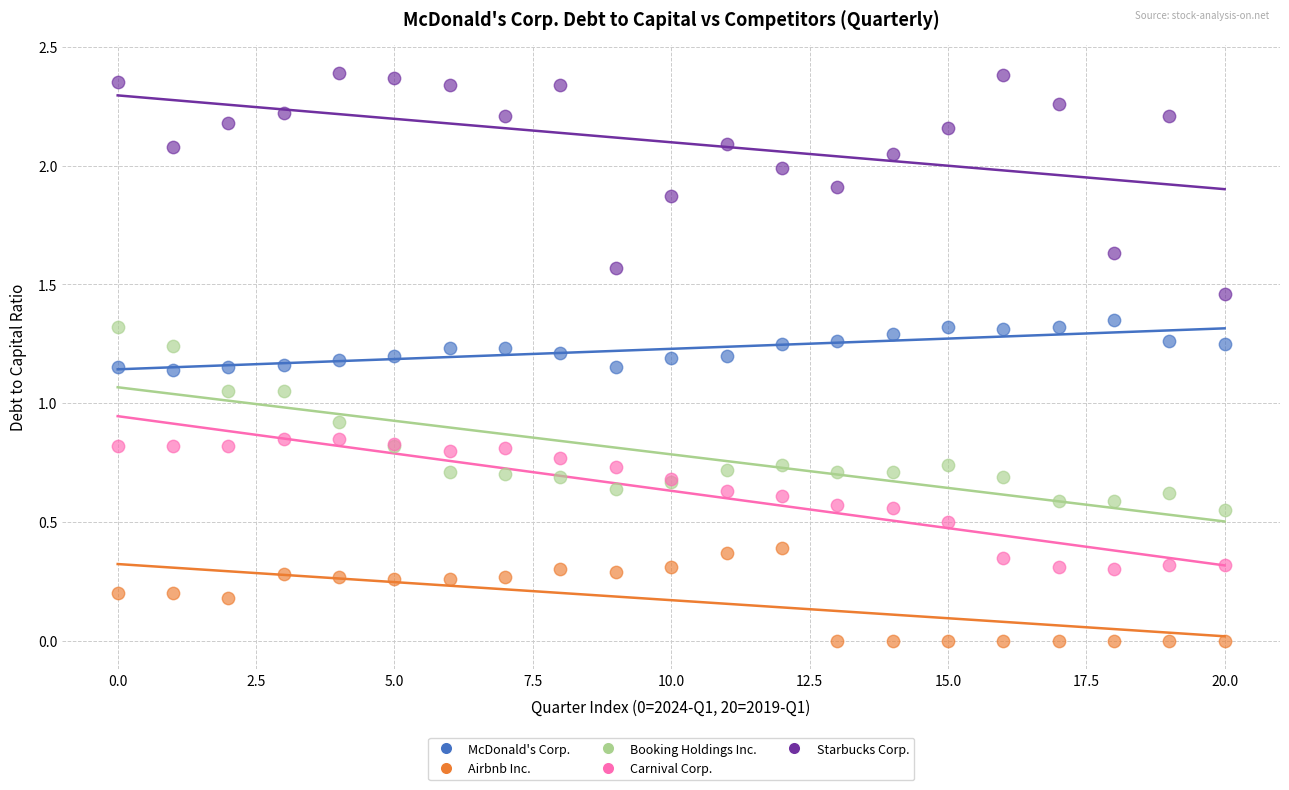

Which series reaches the minimum Y coordinate?

Airbnb Inc.